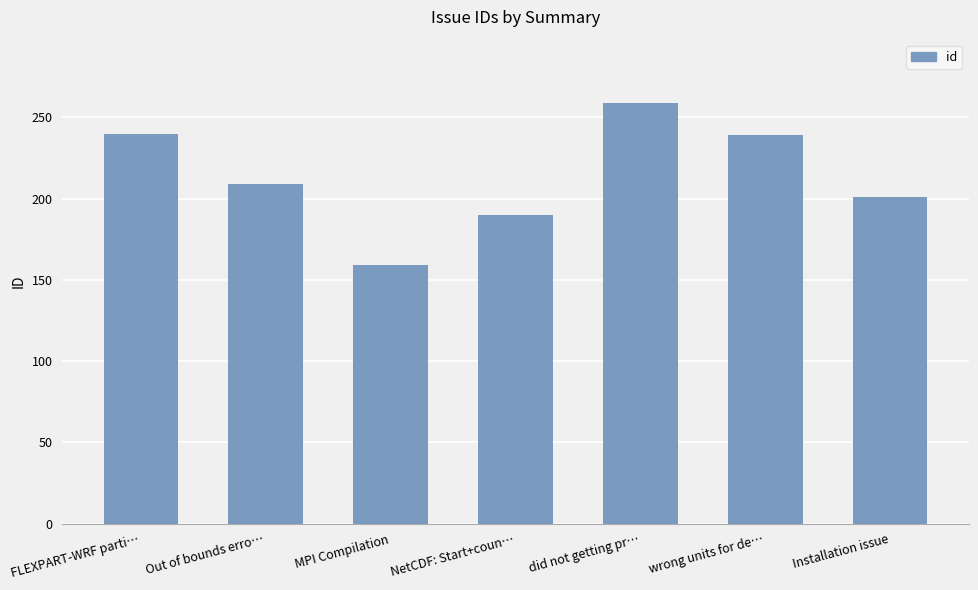

Is it true that the value at MPI Compilation is 273?

False